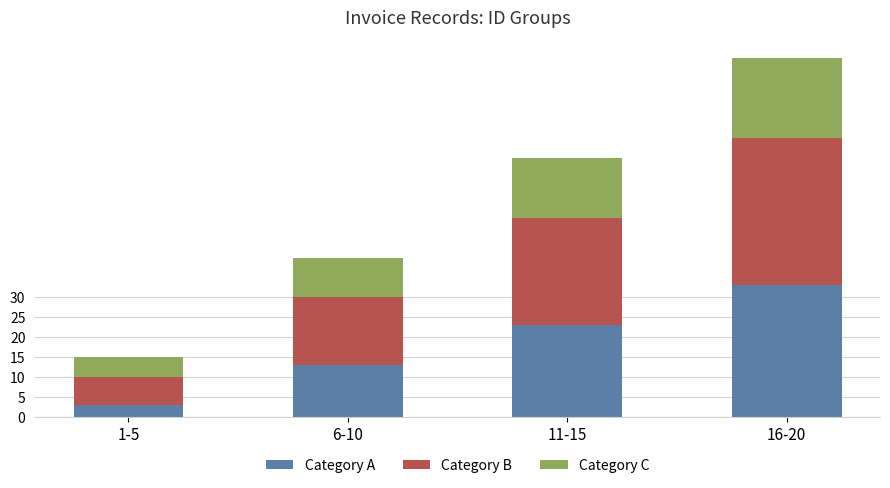

The Category A series shows 13 at 6-10. True or false?

True